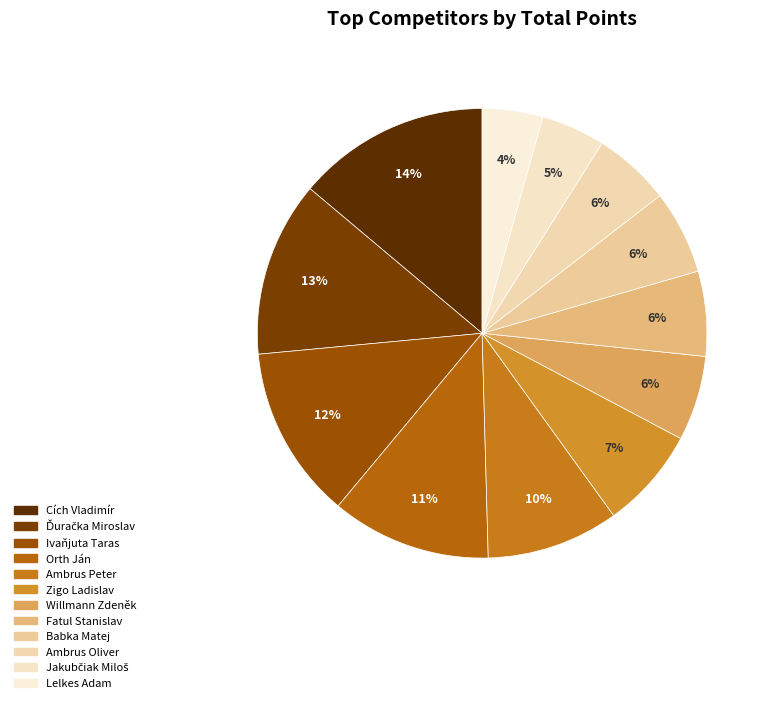

Does Babka Matej account for over 50% of the chart?

No